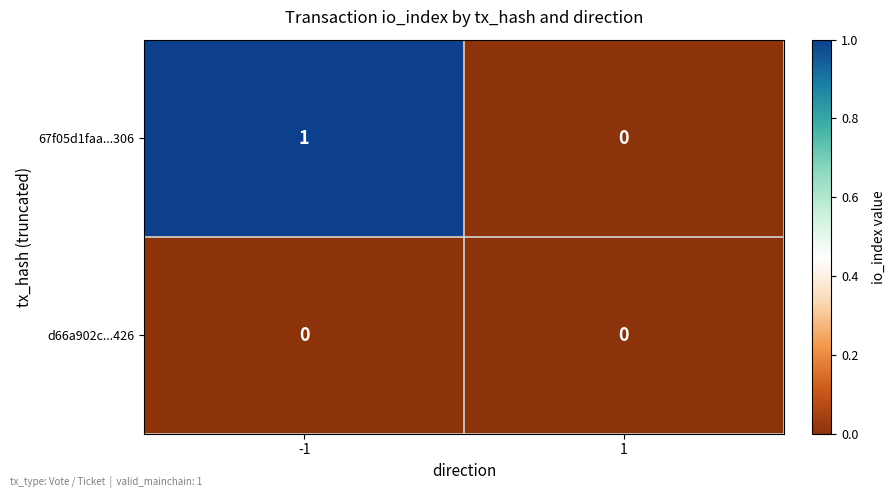

How many values in 67f05d1faa...306 are above zero?

1